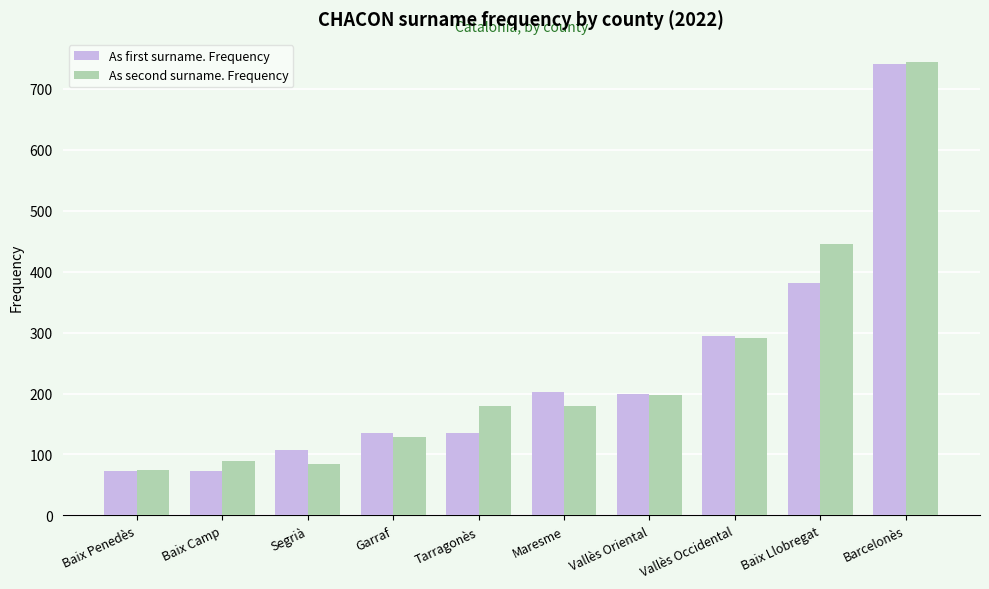

What is the difference between the second highest and minimum values in the As first surname. Frequency series?

310